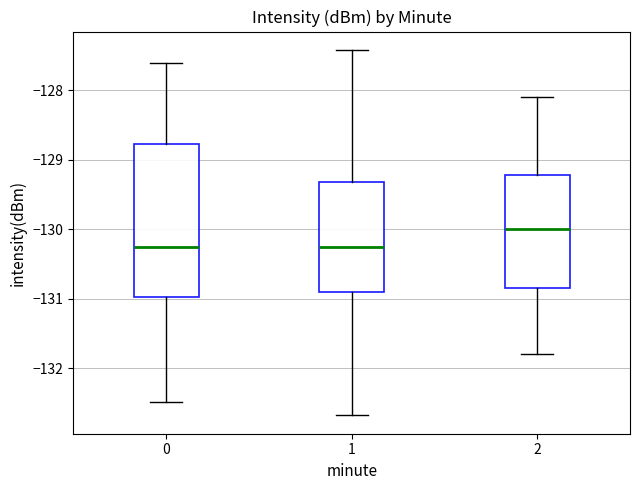

Reading left to right, read every box against the y-axis: the position of its median line, the range the box covers, and the ends of its whiskers. The values are not printed on the chart, so give them approximately, as read against the axis.

0: median -130.2, box -131.0 to -128.8, whiskers -132.5 to -127.6
1: median -130.2, box -130.9 to -129.3, whiskers -132.7 to -127.4
2: median -130.0, box -130.8 to -129.2, whiskers -131.8 to -128.1